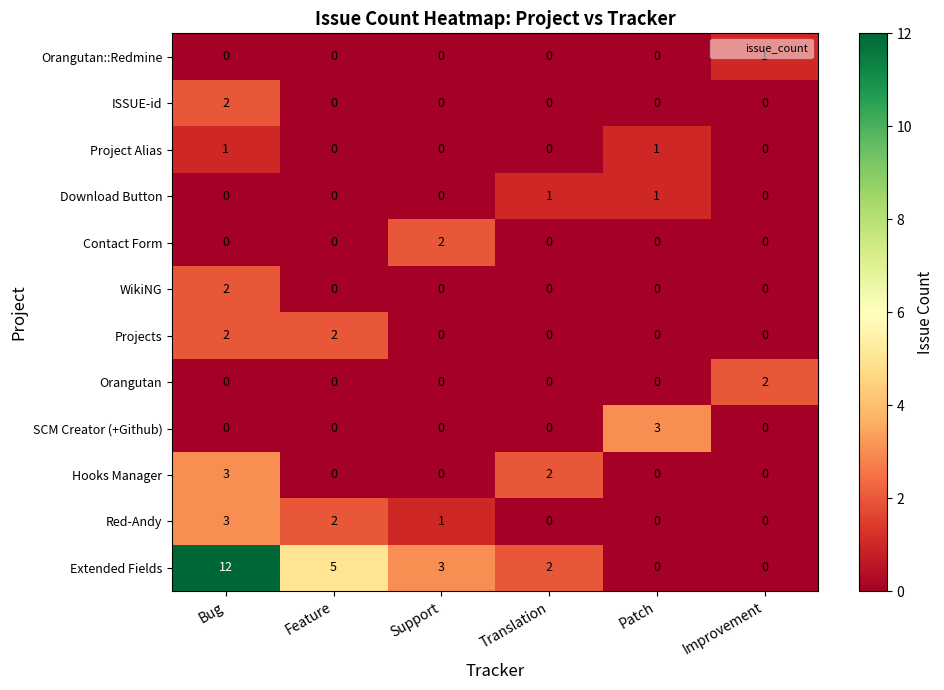

Which series has the largest range (max minus min)?

Extended Fields